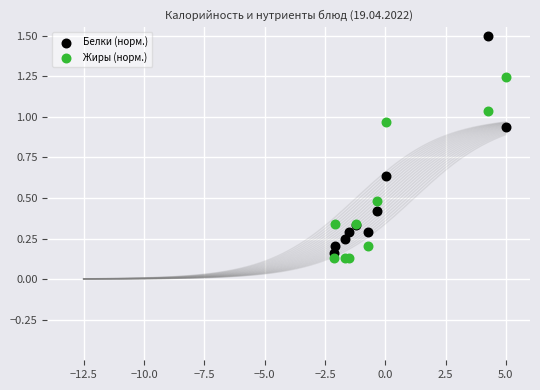

Which series has the largest Y range (max minus min)?

Белки (норм.)